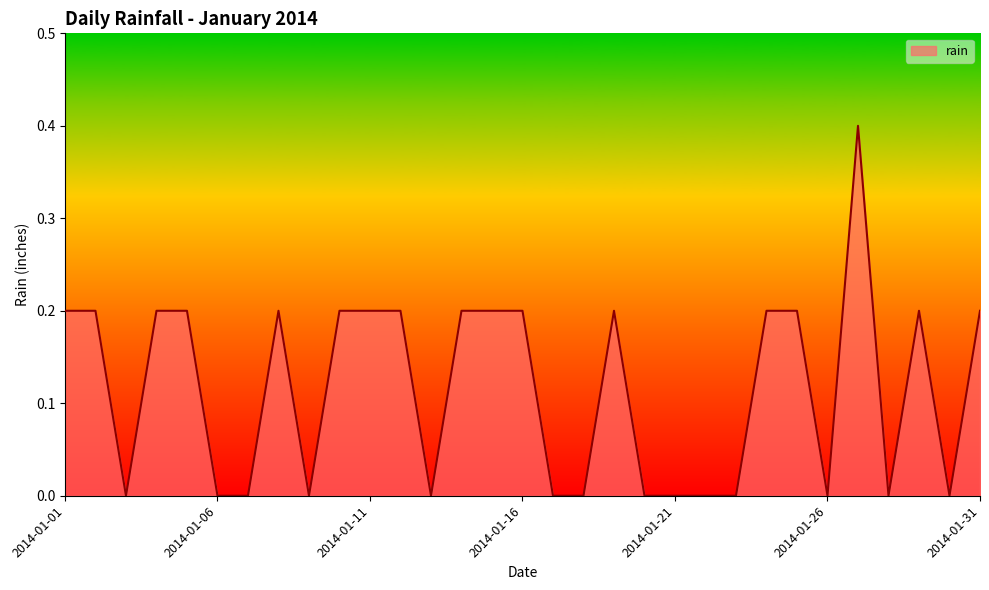

What is the difference between the maximum and minimum values?

0.4